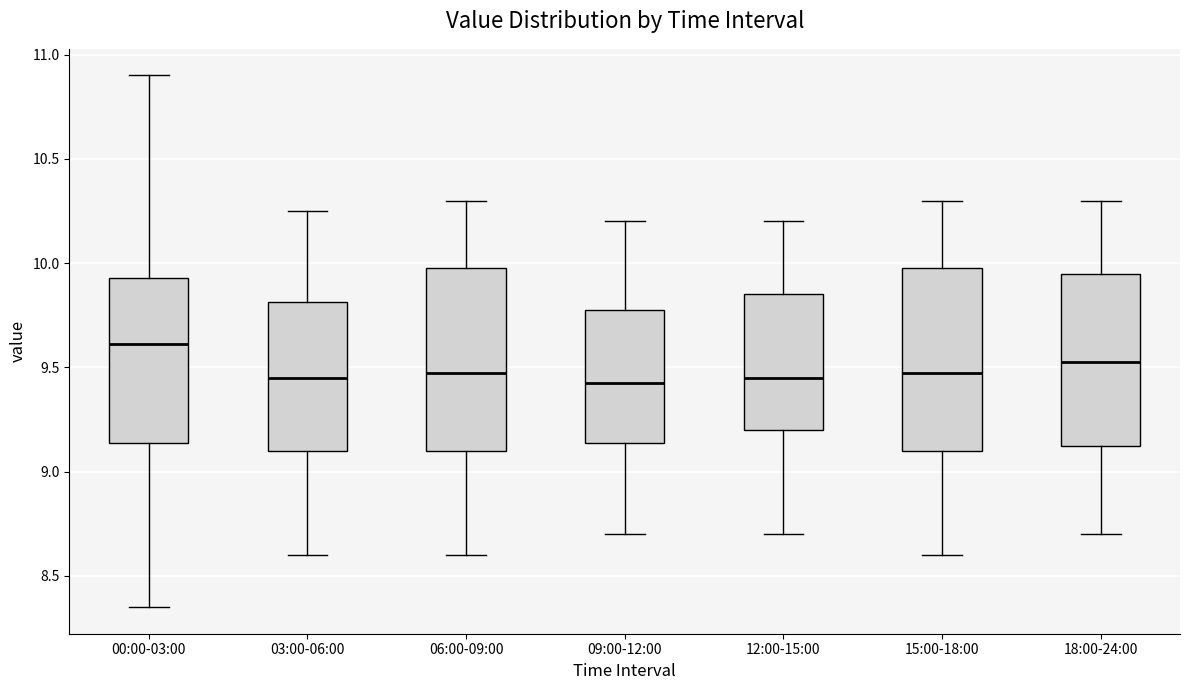

Which box has the highest median line?

00:00-03:00